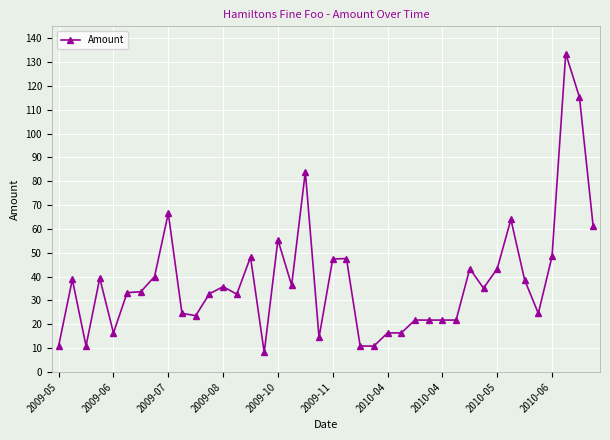

How many values exceed 35?

20